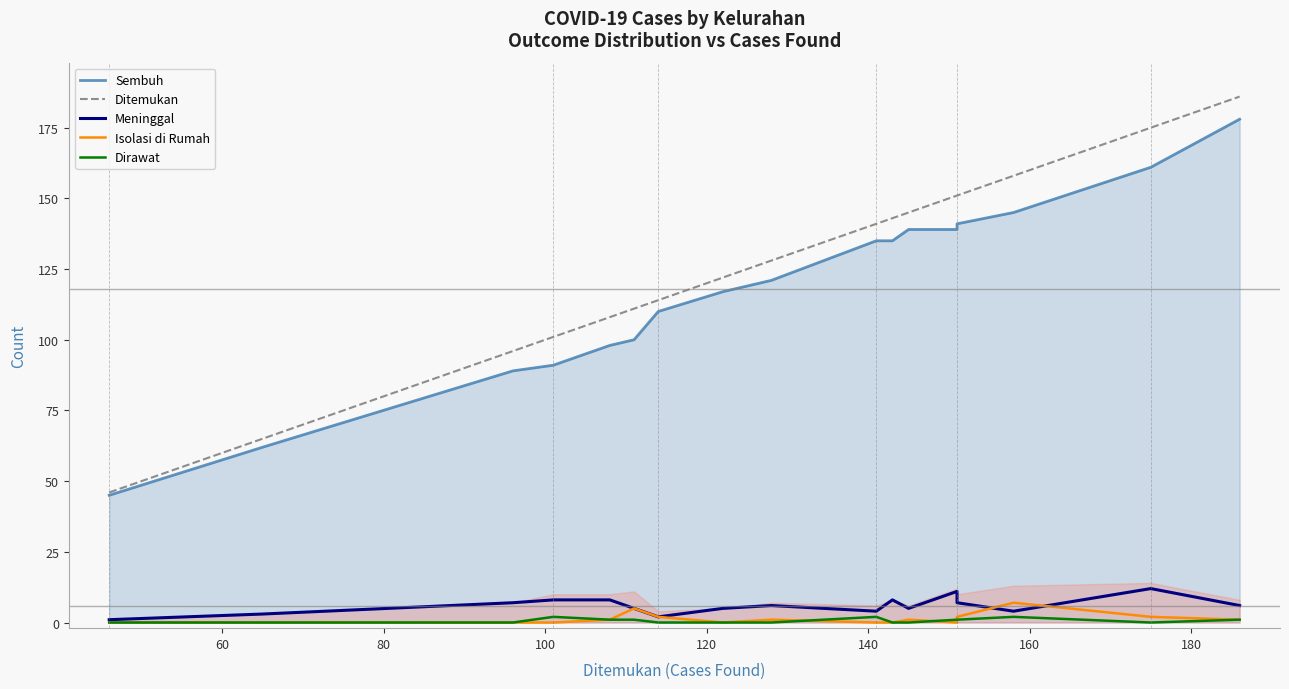

The value of Meninggal at 180 is 8. True or false?

False